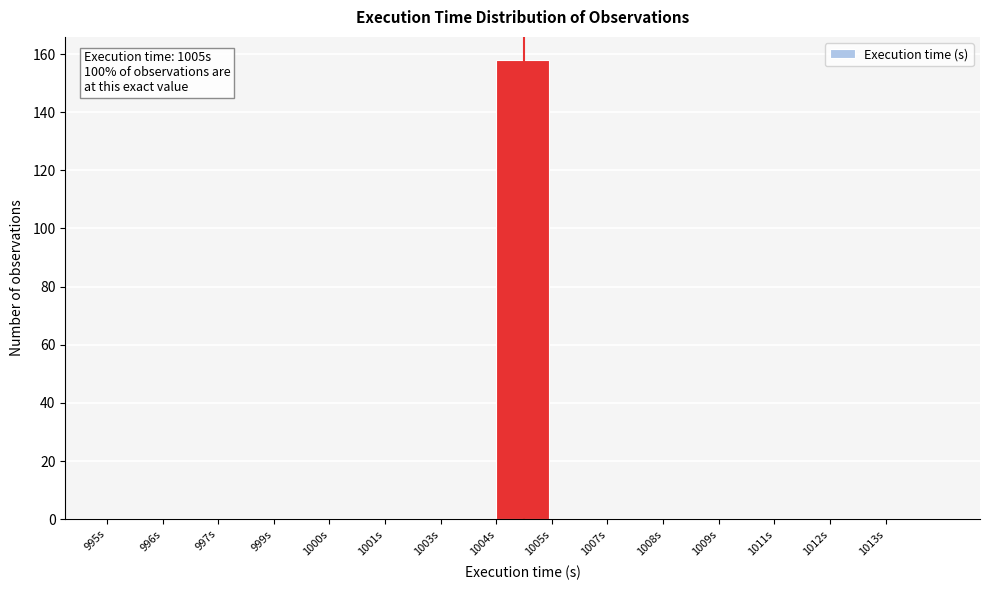

Reading left to right, extract all data points from this chart.

995s=0	996s=0	997s=0	999s=0	1000s=0	1001s=0	1003s=0	1004s=158	1005s=0	1007s=0	1008s=0	1009s=0	1011s=0	1012s=0	1013s=0